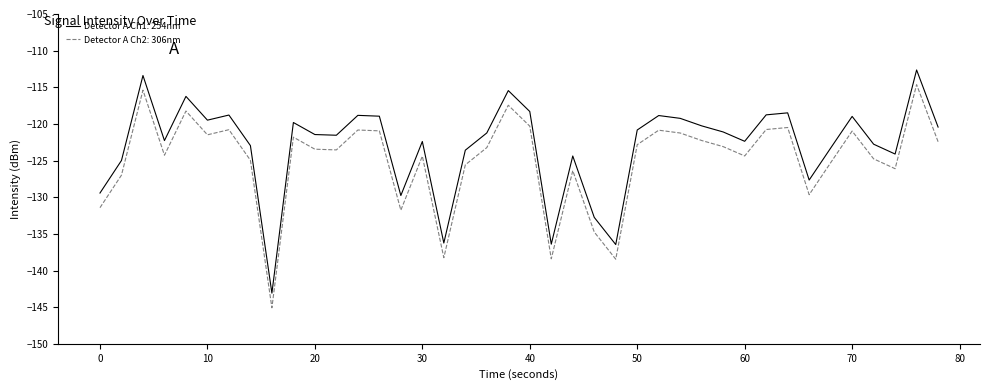

Rank the series by their average value, from highest to lowest.

Detector A Ch1: 254nm, Detector A Ch2: 306nm